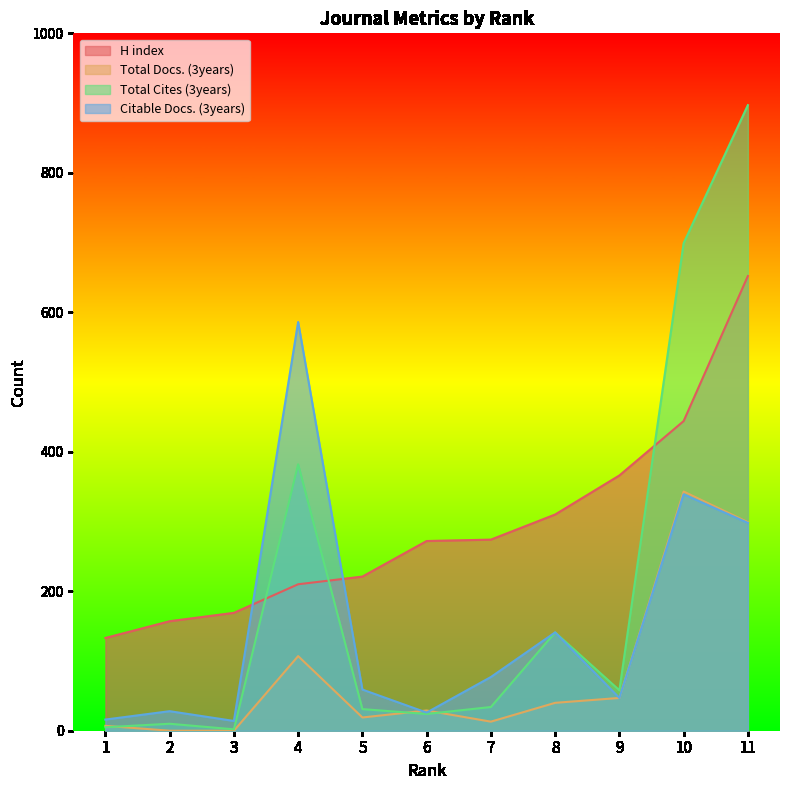

True or false: Total Cites (3years) has more than 0 interior local peaks.

True